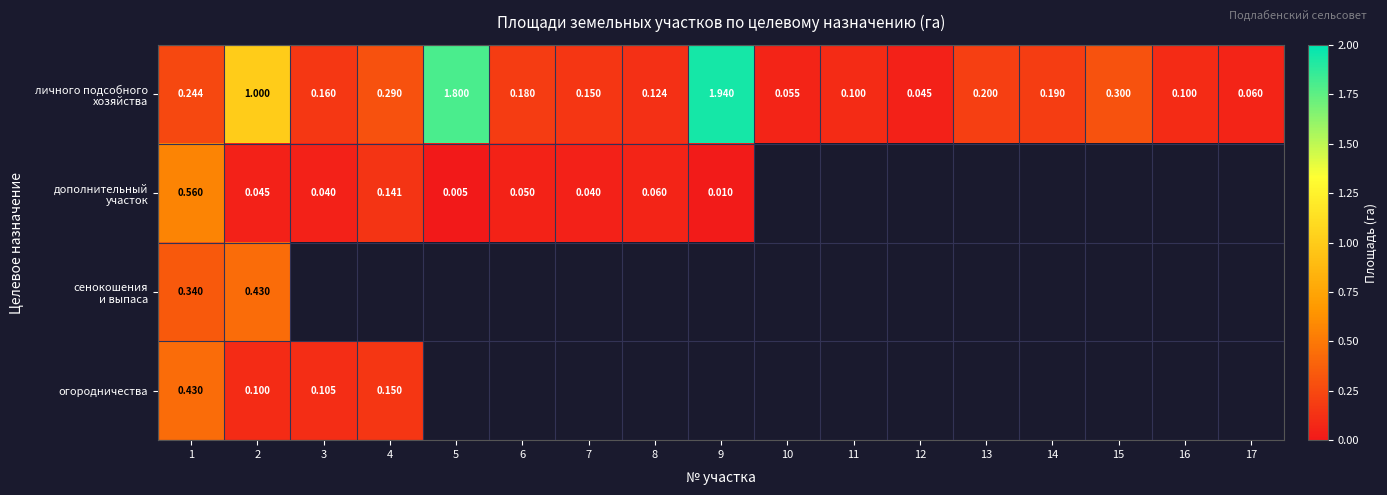

True or false: дополнительный участок has a value of 0.0 at 7.

True